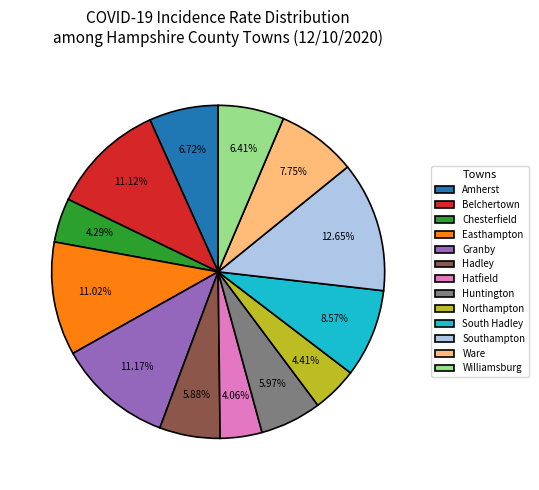

The Williamsburg slice represents 18% of the pie. True or false?

False